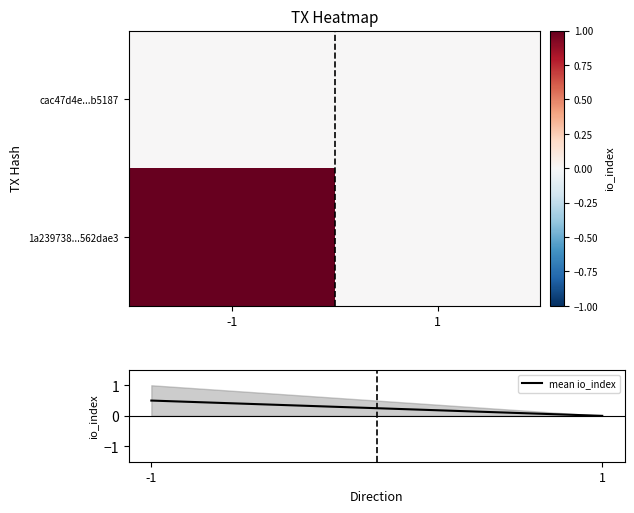

How many values in 1a239738...562dae3 are above zero?

1